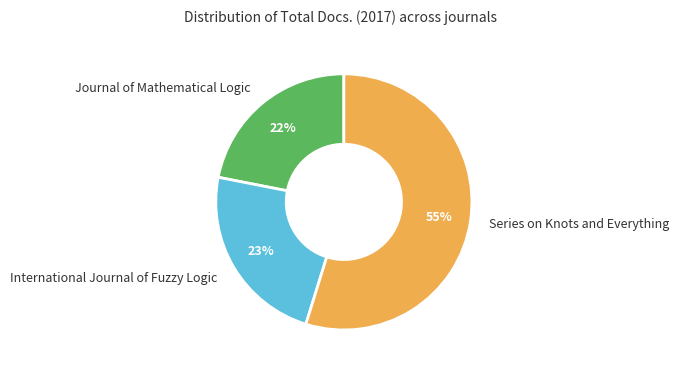

Is it true that Journal of Mathematical Logic is 14% of the pie?

False